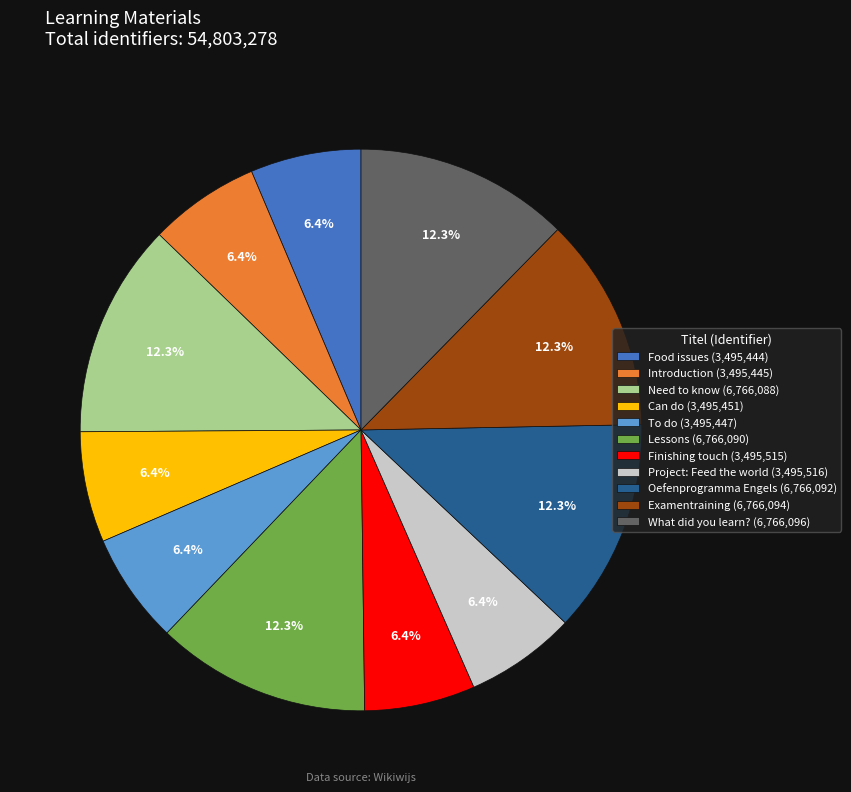

True or false: Food issues accounts for 1% of the total.

False